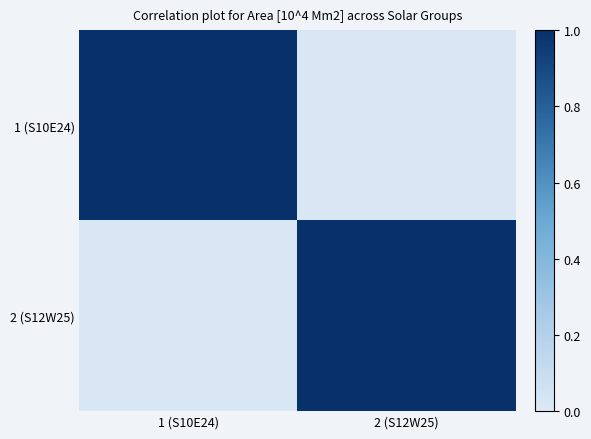

At how many categories does at least one series exceed 0?

2